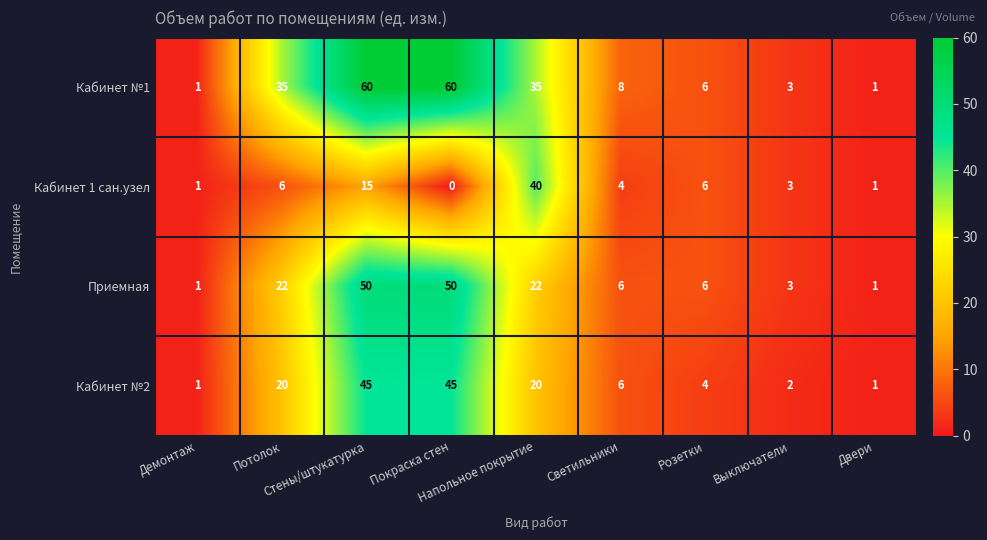

Rank the series by their maximum value, from highest to lowest.

Кабинет №1, Приемная, Кабинет №2, Кабинет 1 сан.узел